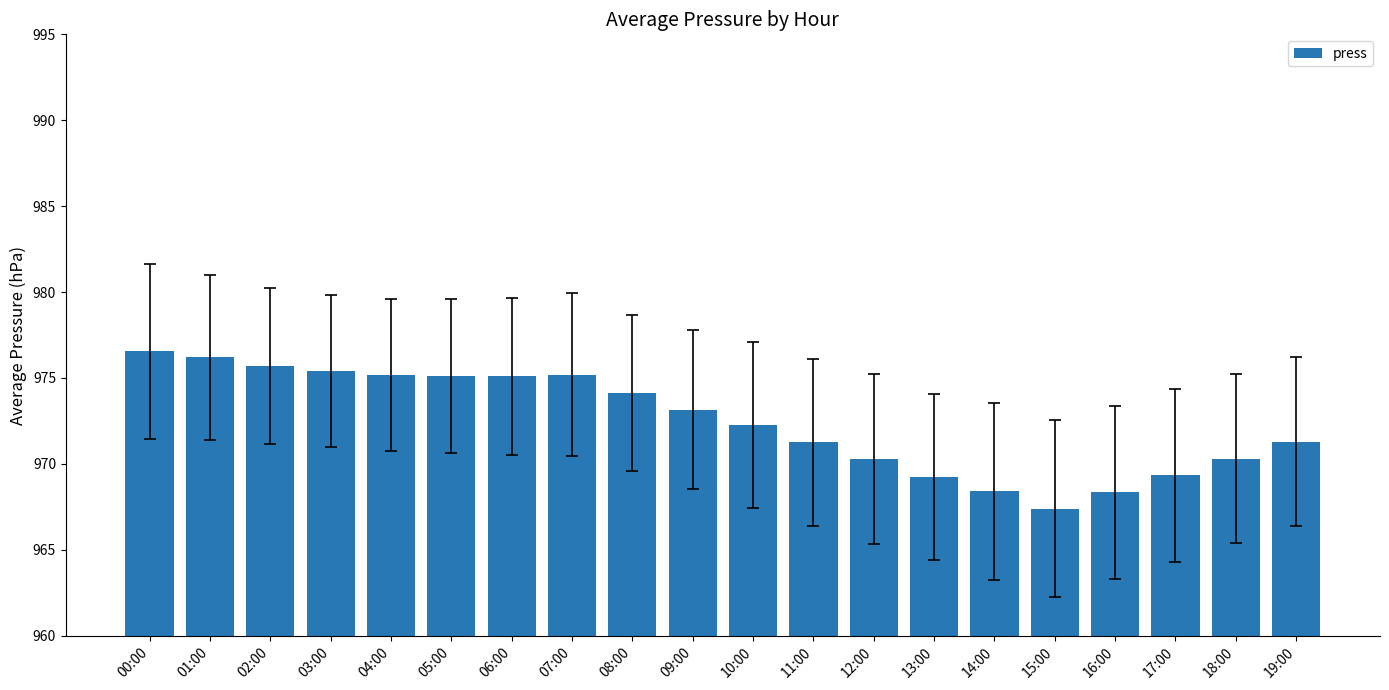

How many distinct data groups are displayed?

1